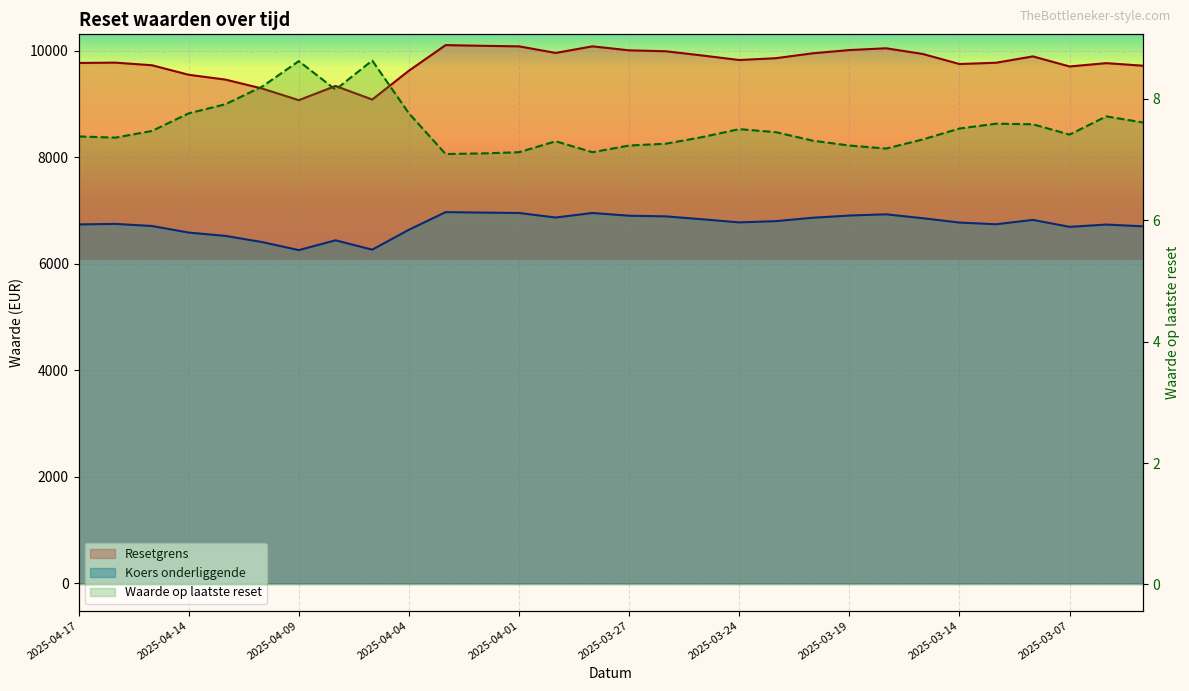

What is the maximum value for Koers onderliggende?

6967.0